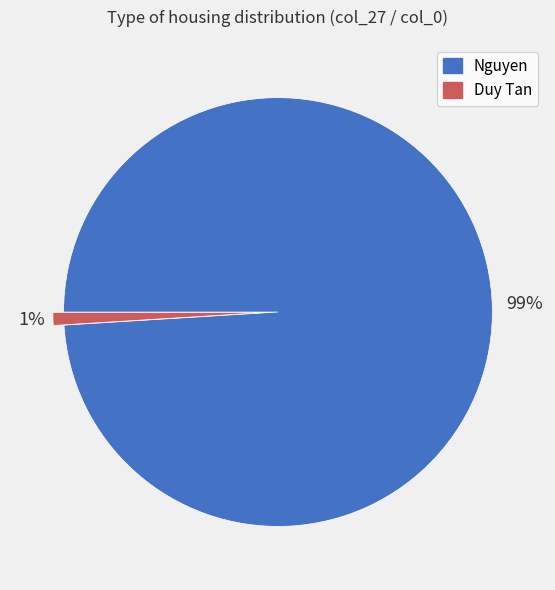

Rank the categories by value from highest to lowest.

Nguyen, Duy Tan